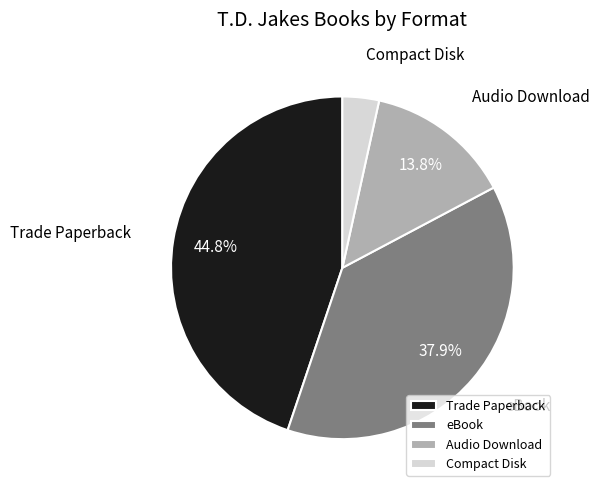

Rank the categories by value from lowest to highest.

Compact Disk, Audio Download, eBook, Trade Paperback